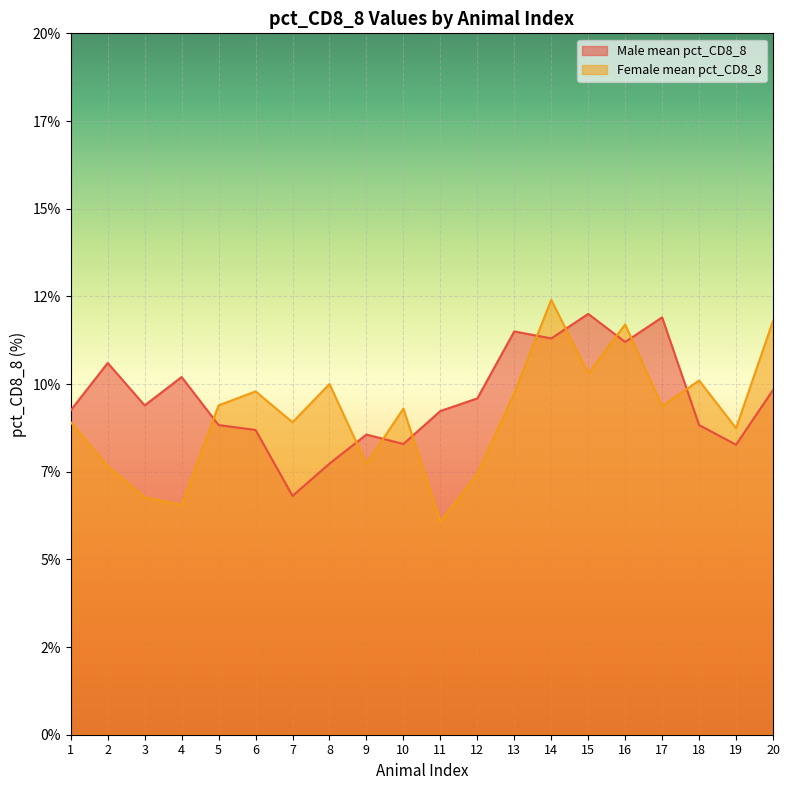

List the labels in order of Female mean pct_CD8_8 value, largest first.

14, 20, 16, 15, 18, 8, 6, 13, 5, 17, 10, 1, 7, 19, 9, 2, 12, 3, 4, 11